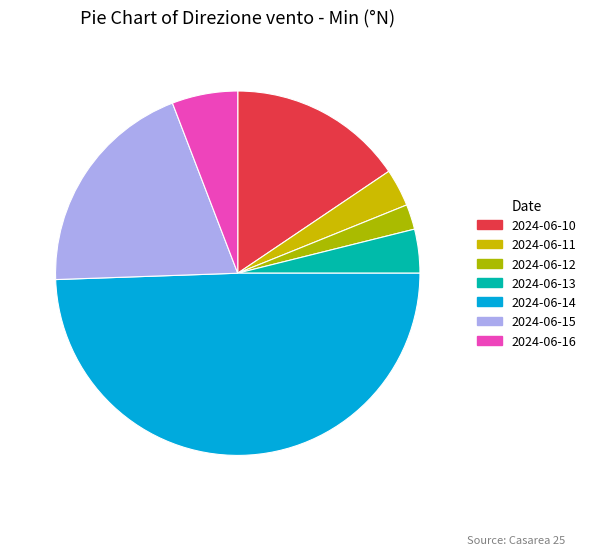

Which slice is the largest?

2024-06-14